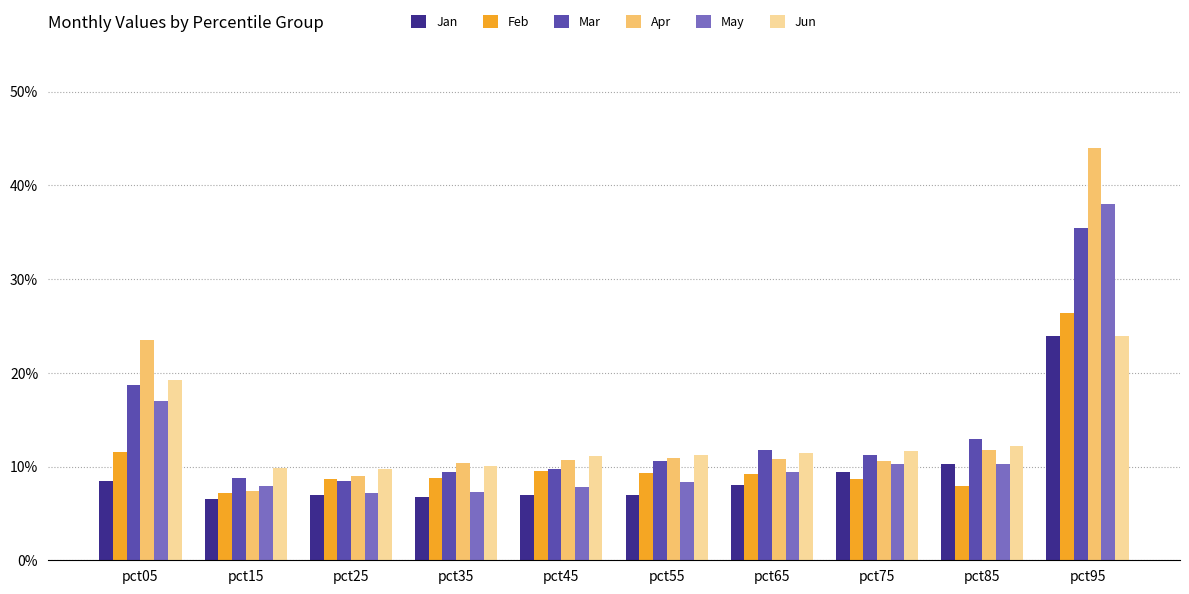

At which category does the chart reach its peak across all series?

pct95